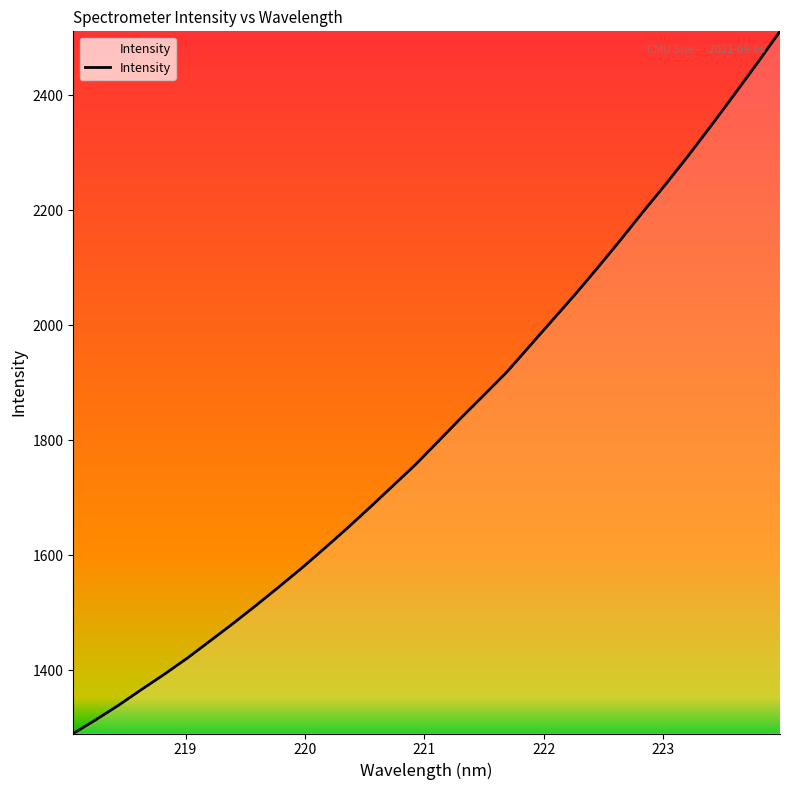

What is the smallest value displayed?

1290.0